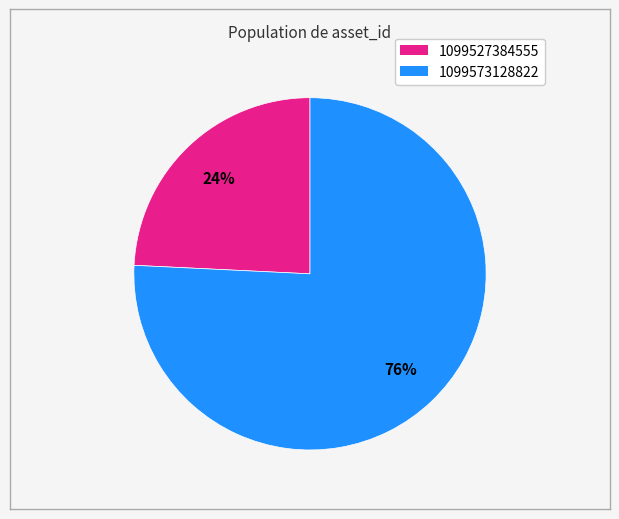

To the nearest percent, what is the difference between the largest and smallest slice percentages?

52%